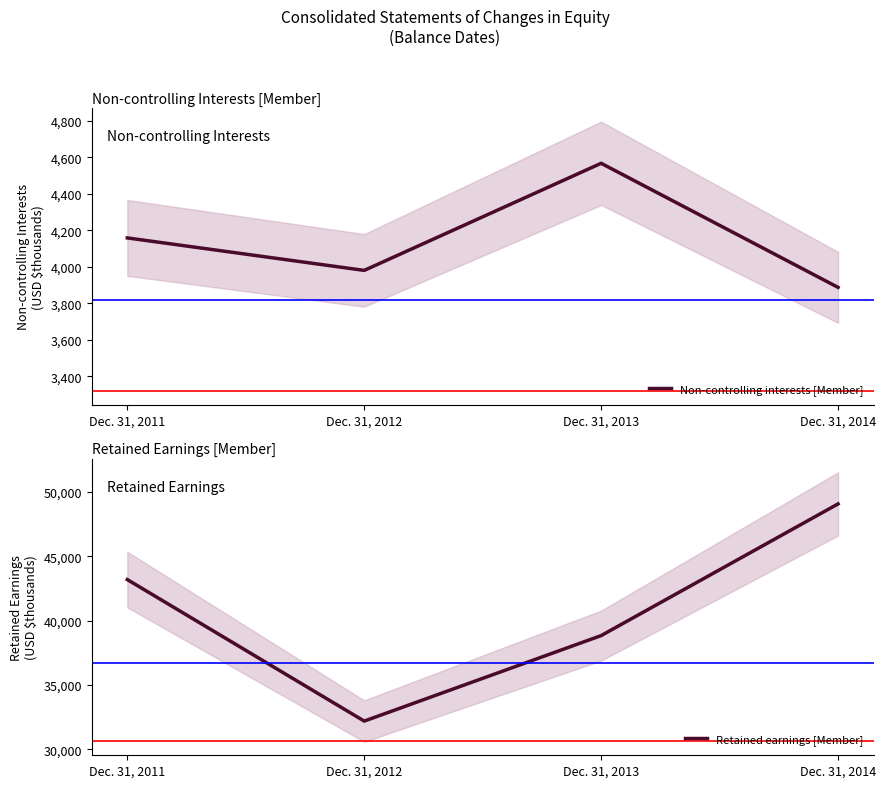

List the labels in order of Non-controlling interests [Member] value, largest first.

Dec. 31, 2013, Dec. 31, 2011, Dec. 31, 2012, Dec. 31, 2014